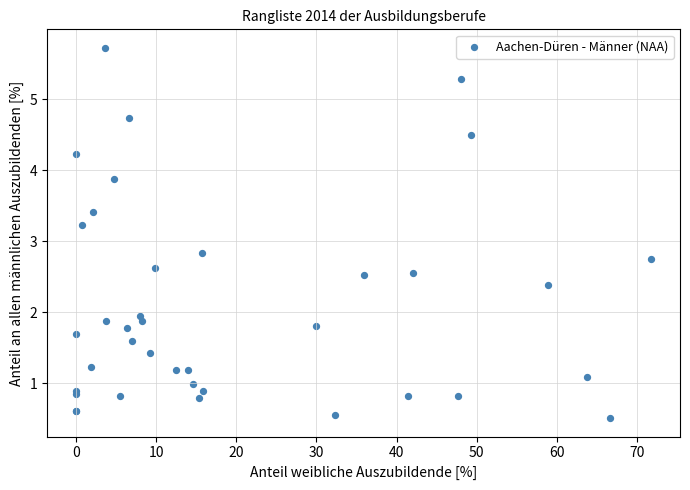

What Y value in the scatter plot is closest to 3?

2.8